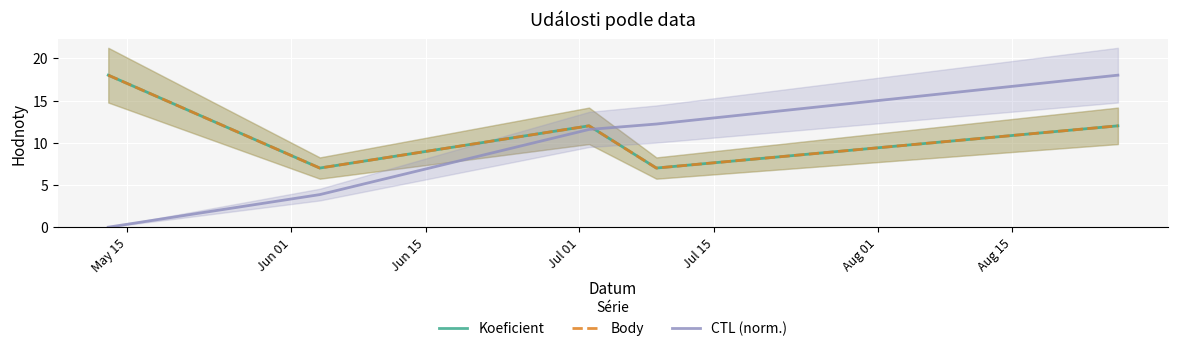

True or false: Body and CTL (norm.) cross at least once.

True